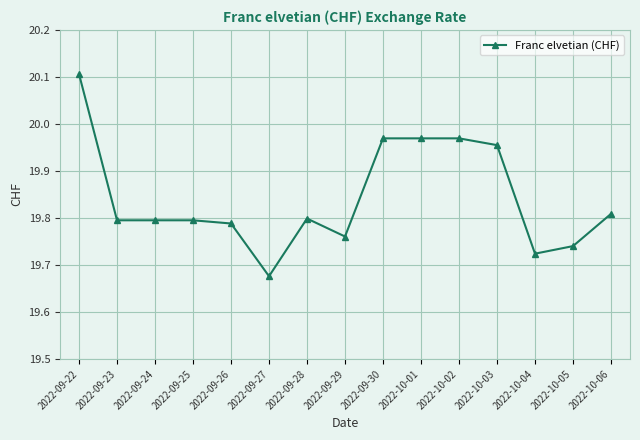

What is the difference between the maximum and second lowest values?

0.4